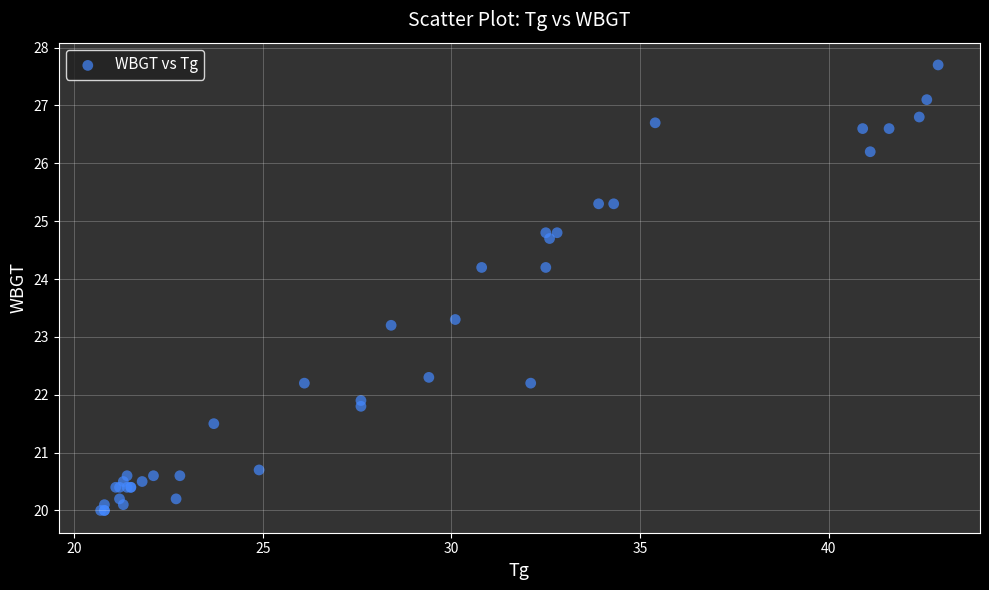

What Y value in the scatter plot is closest to 23?

23.2